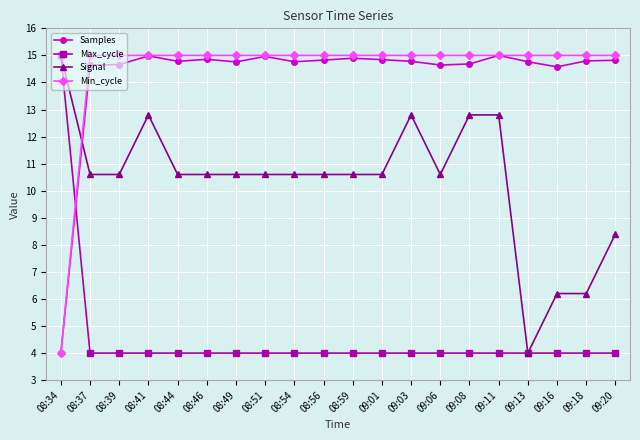

At which label is Signal closest to 9?

09:20